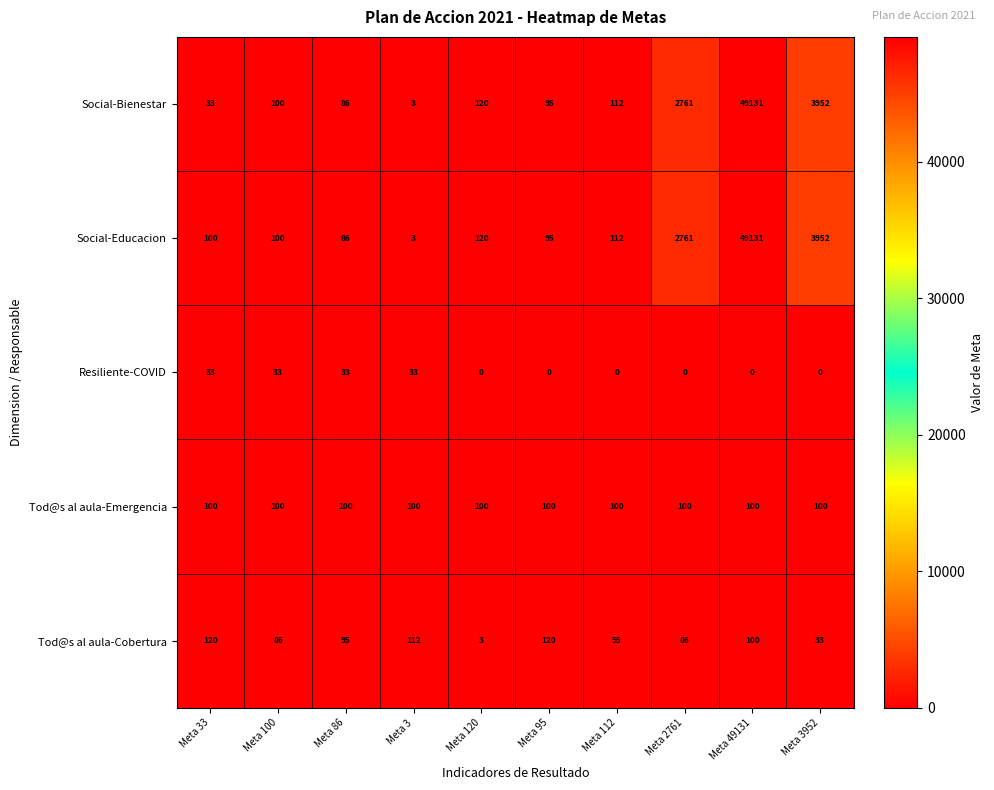

What is the spread (max minus min) of values at Meta 86?

67